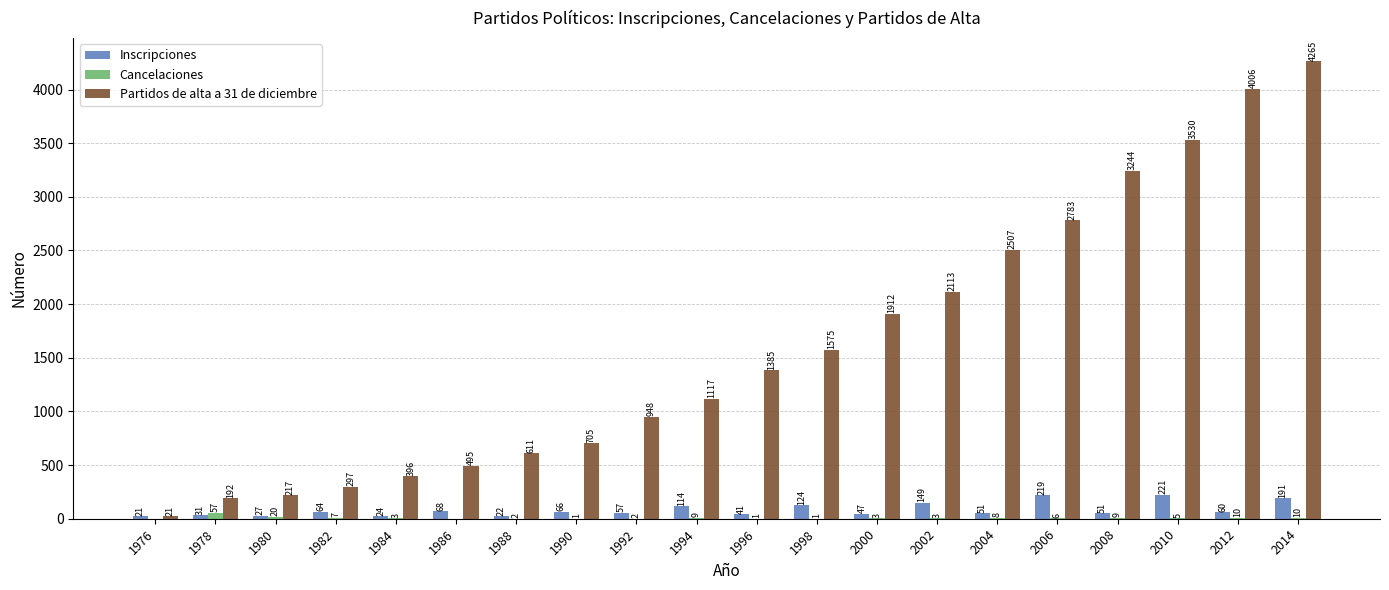

Is it true that Partidos de alta a 31 de diciembre equals 849 at 1986?

False